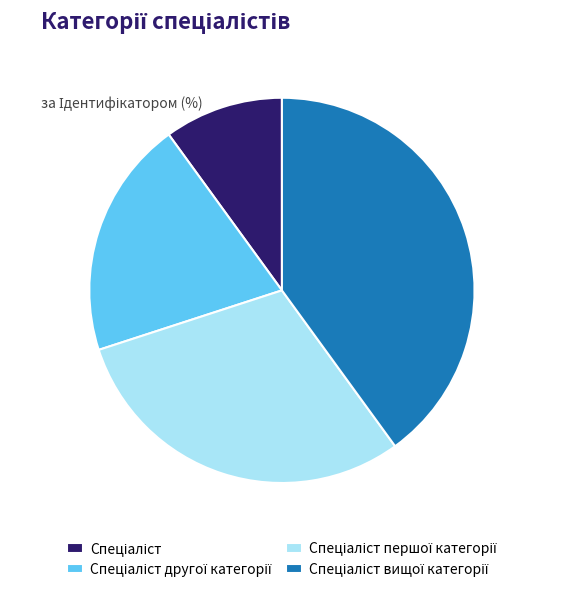

Does any single category account for the majority?

No